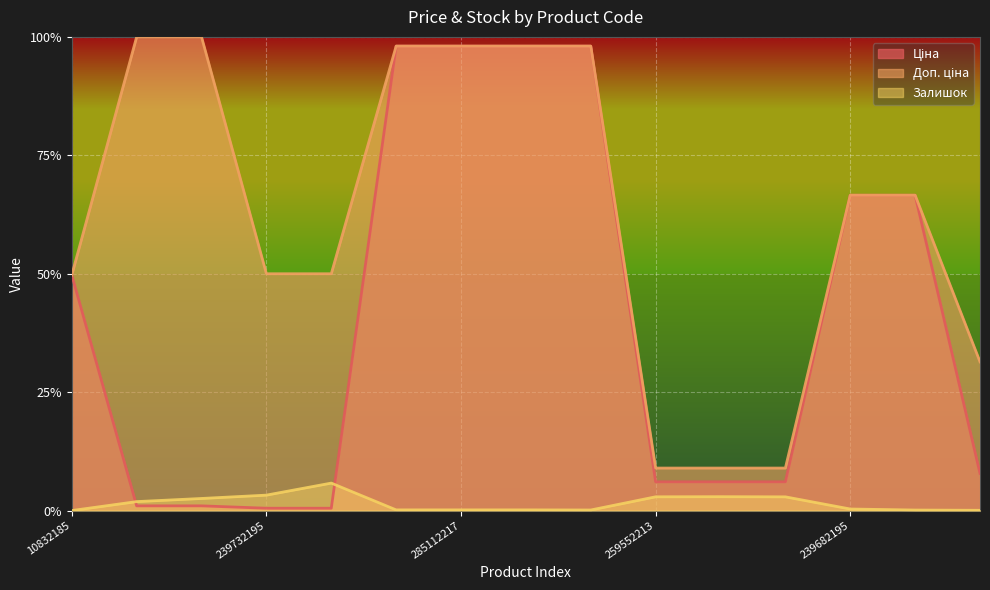

How many lines are shown in the chart?

3